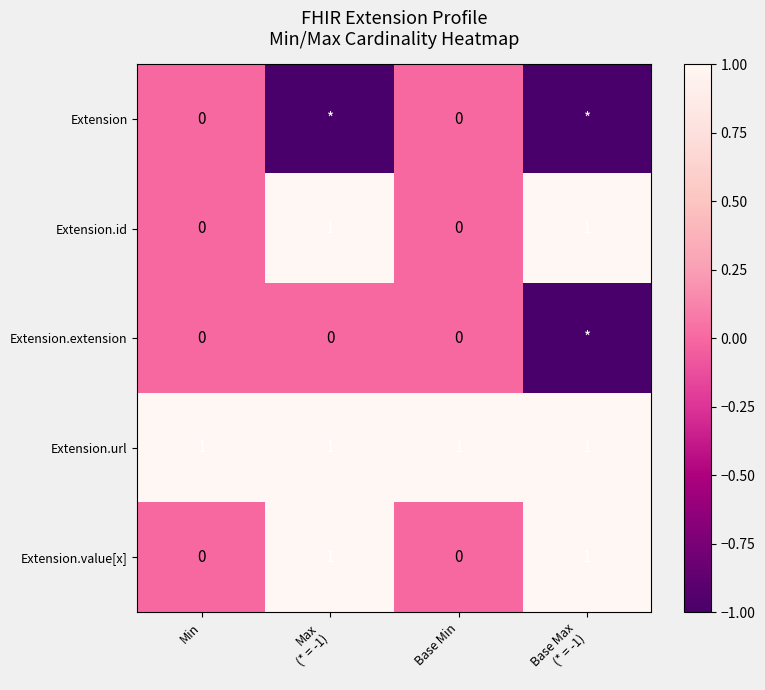

True or false: Extension.id has a value of 0 at Base Min.

True